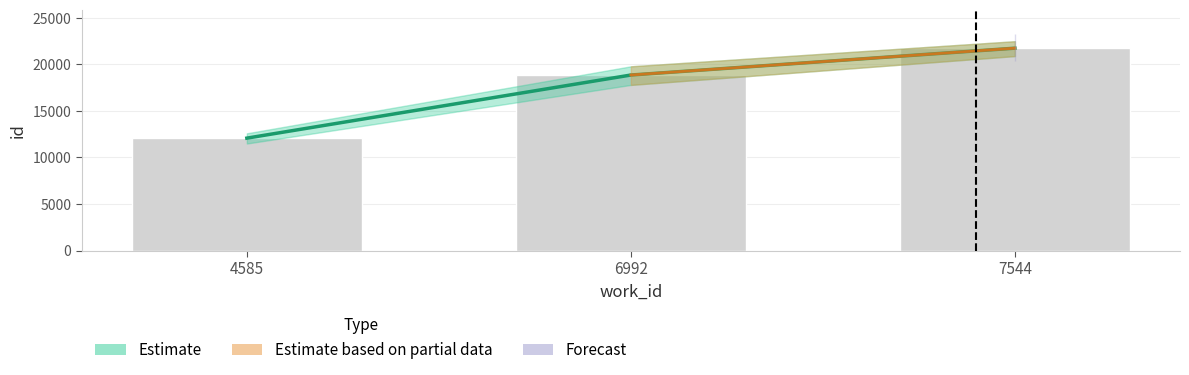

Rank the categories by value from highest to lowest.

7544, 6992, 4585